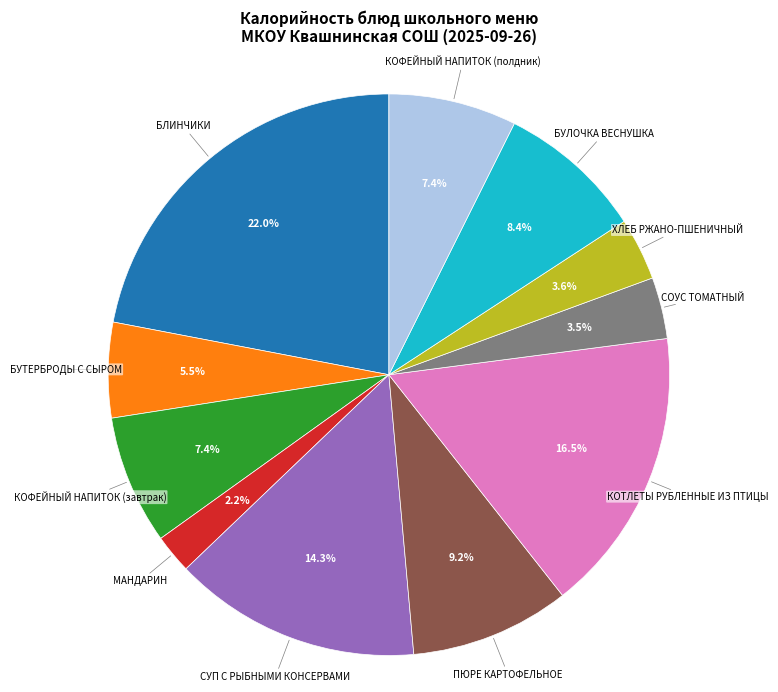

What is the smallest slice in the pie chart?

МАНДАРИН